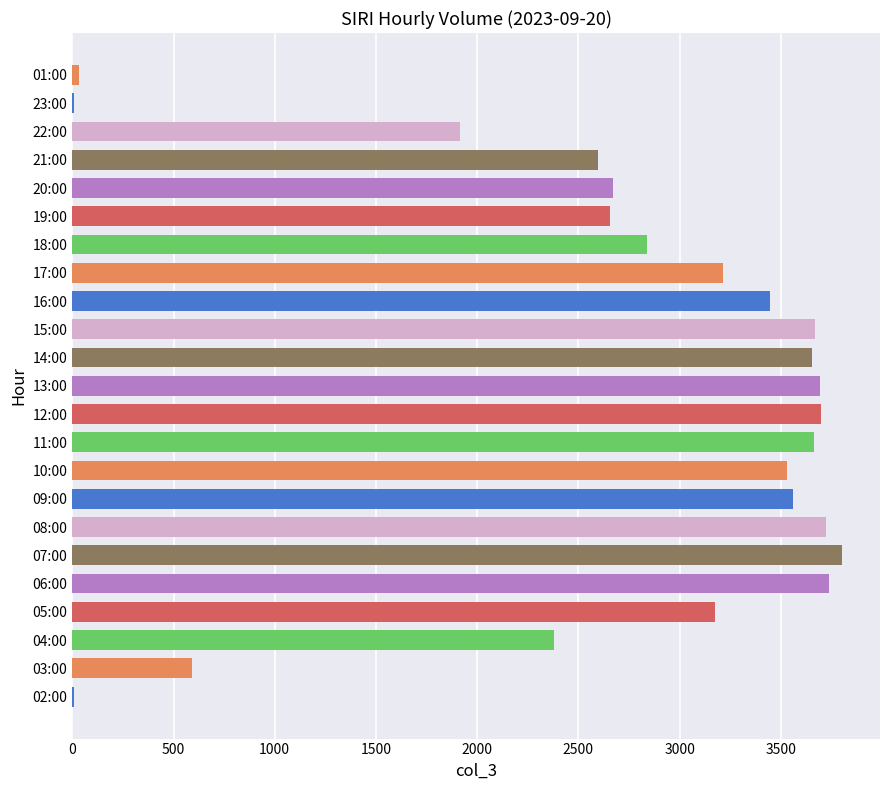

Approximately how many times larger is the value at 05:00 compared to 18:00?

1.1